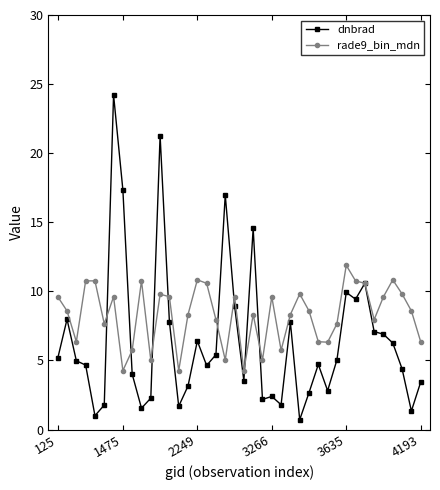

What is the lowest value of the dnbrad series?

0.7